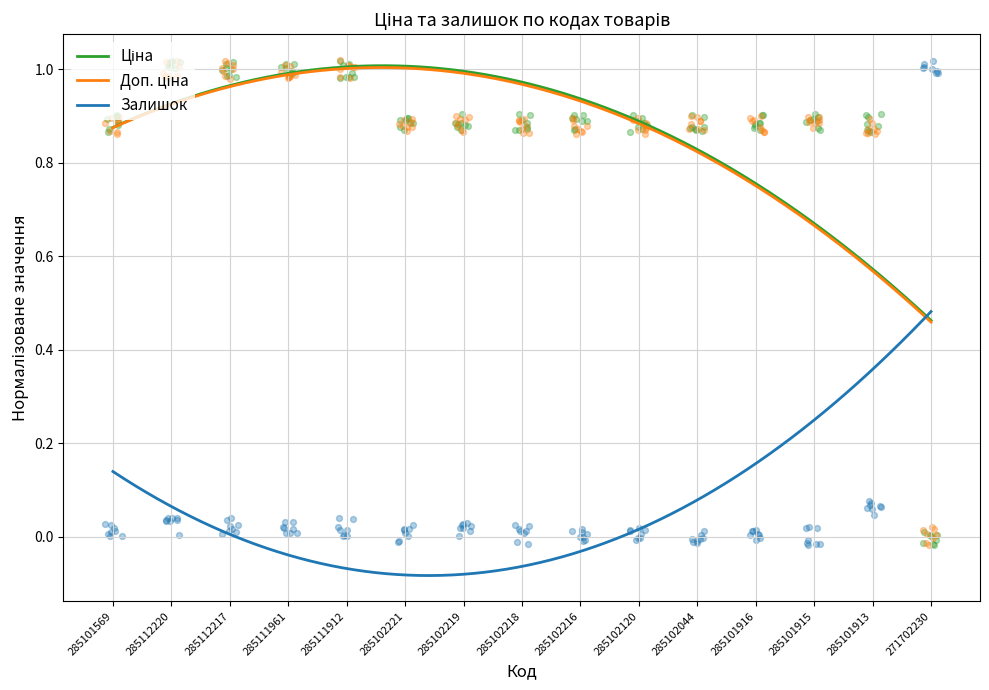

Which series has the largest Y range (max minus min)?

Доп. ціна